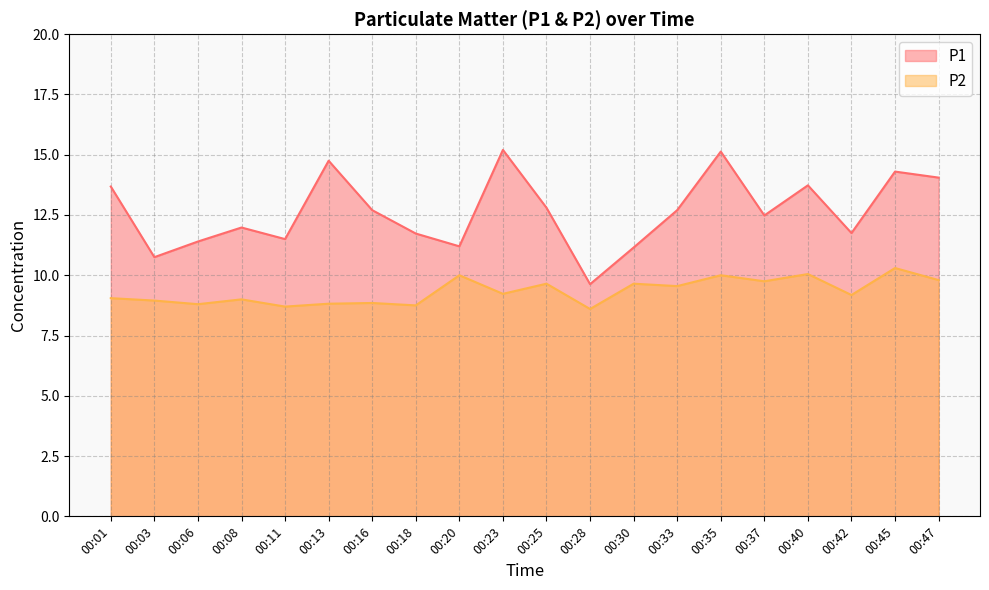

At which label is P1 closest to 12?

00:08